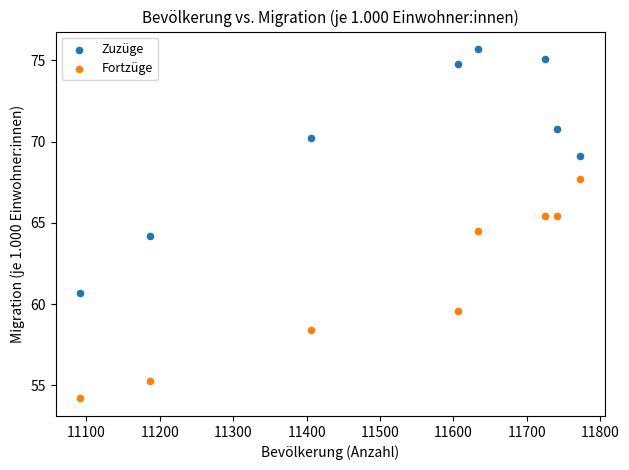

Which series reaches the minimum Y coordinate?

Fortzüge